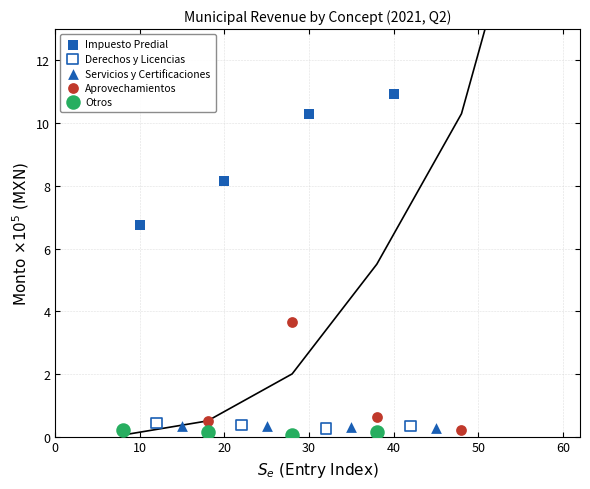

Which series reaches the minimum Y coordinate?

Otros